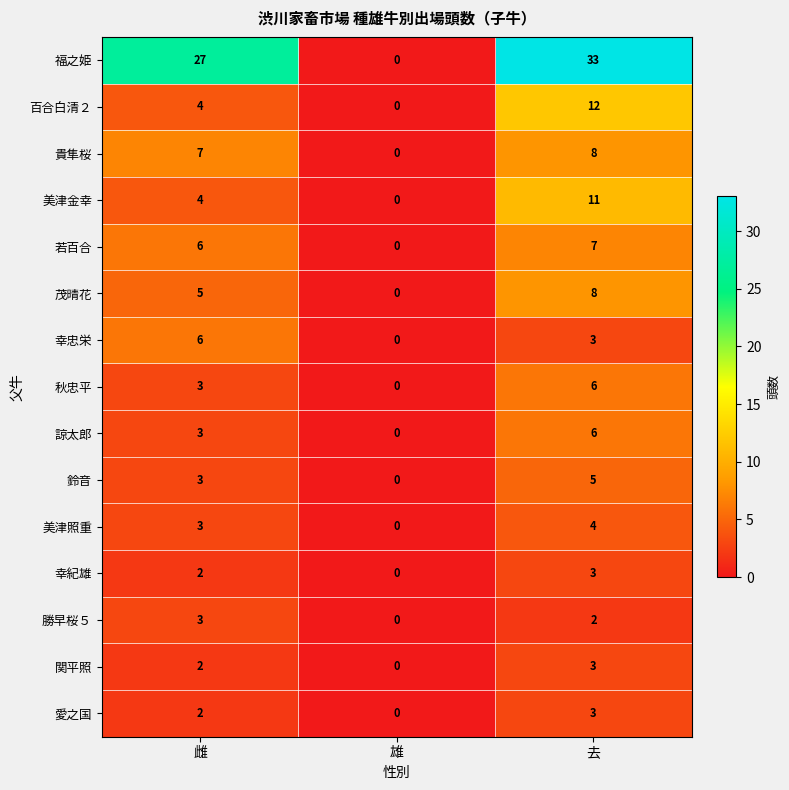

What is the spread (max minus min) of values at 雌?

25